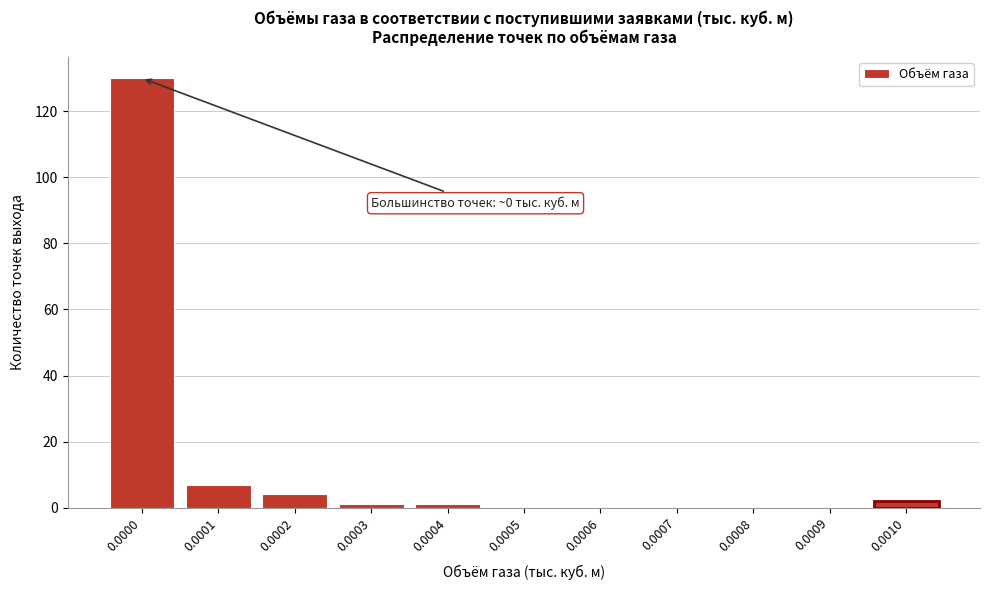

Reading right to left, list all the values displayed in this chart.

0.0010=2	0.0009=0	0.0008=0	0.0007=0	0.0006=0	0.0005=0	0.0004=1	0.0003=1	0.0002=4	0.0001=7	0.0000=130